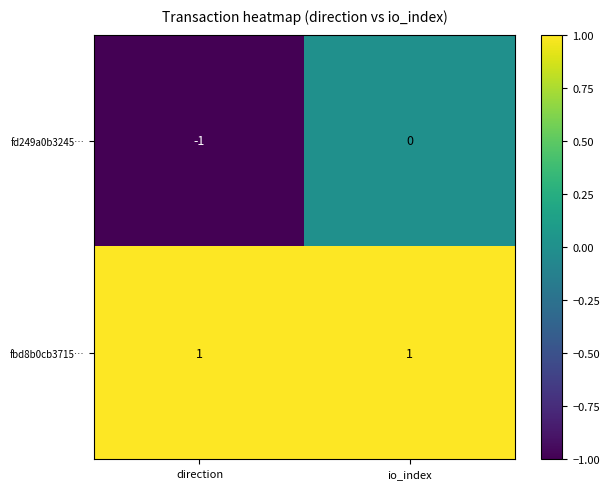

Which series changed the most between direction and io_index?

fd249a0b3245…